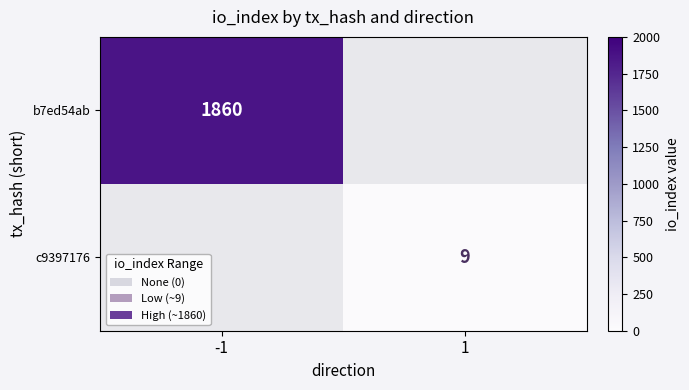

The c9397176 series shows 9 at 1. True or false?

True